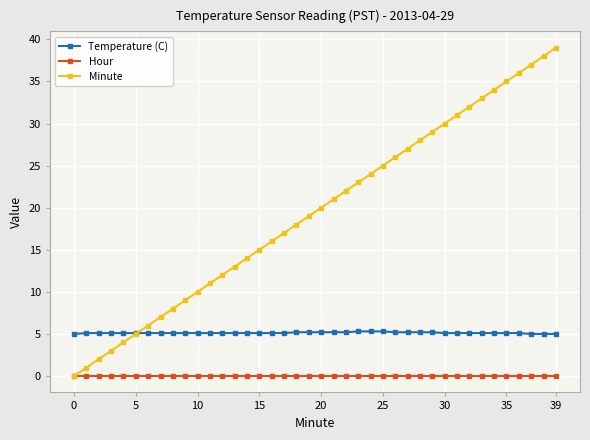

Which series has the widest spread of values?

Minute